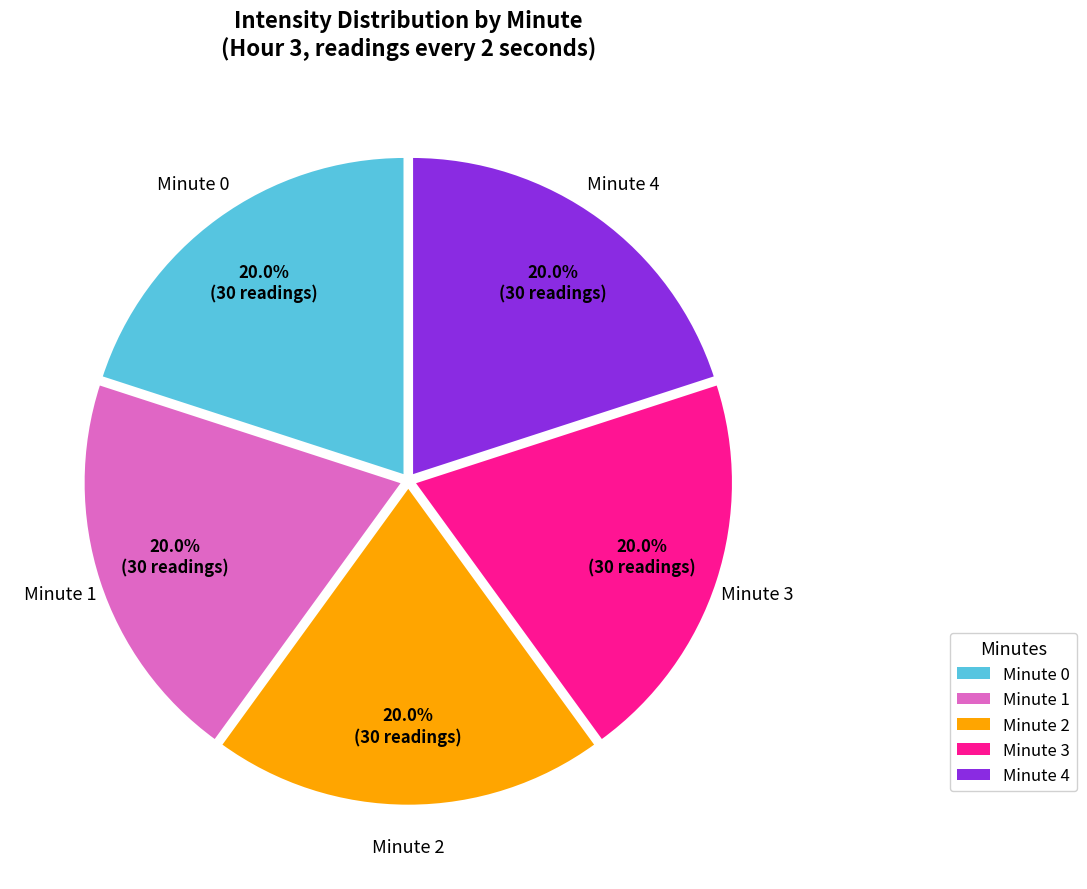

Count the number of slices in the pie.

5